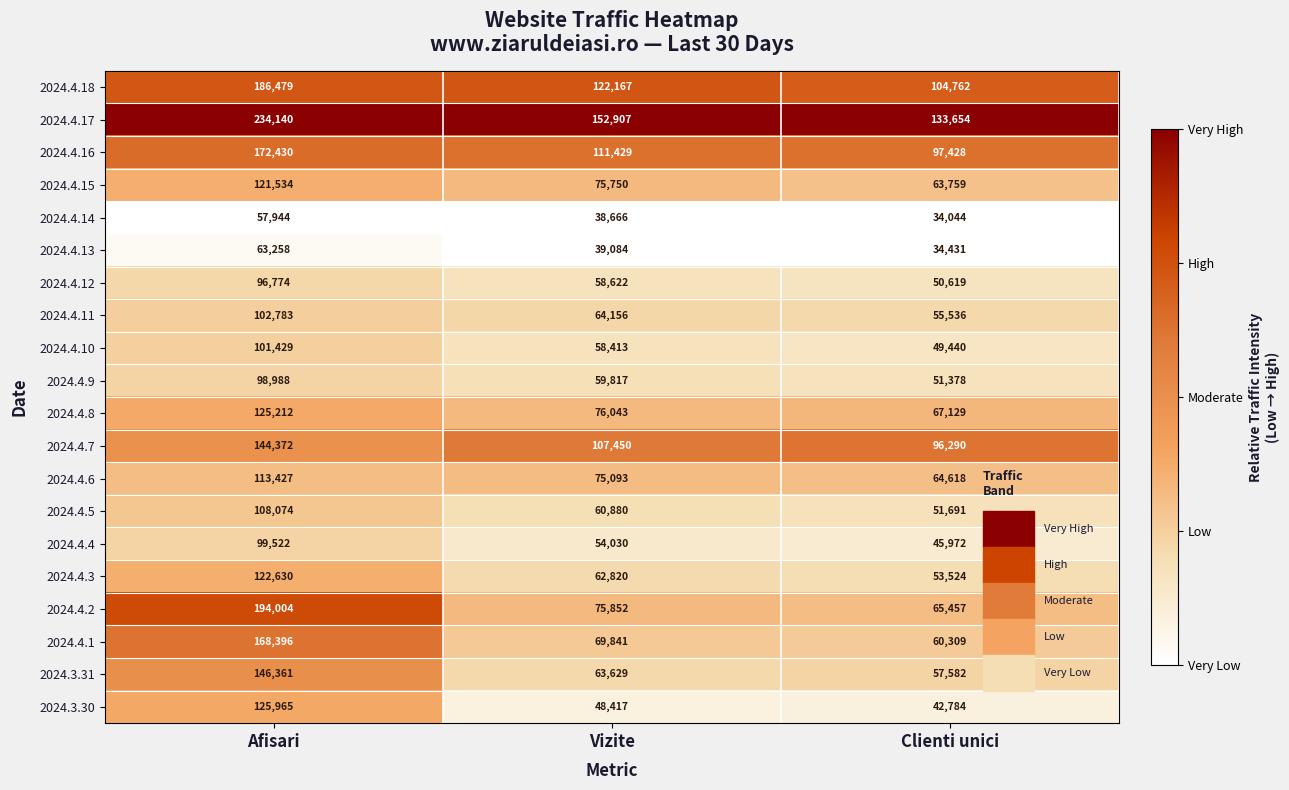

The 2024.3.30 series shows 30896 at Vizite. True or false?

False